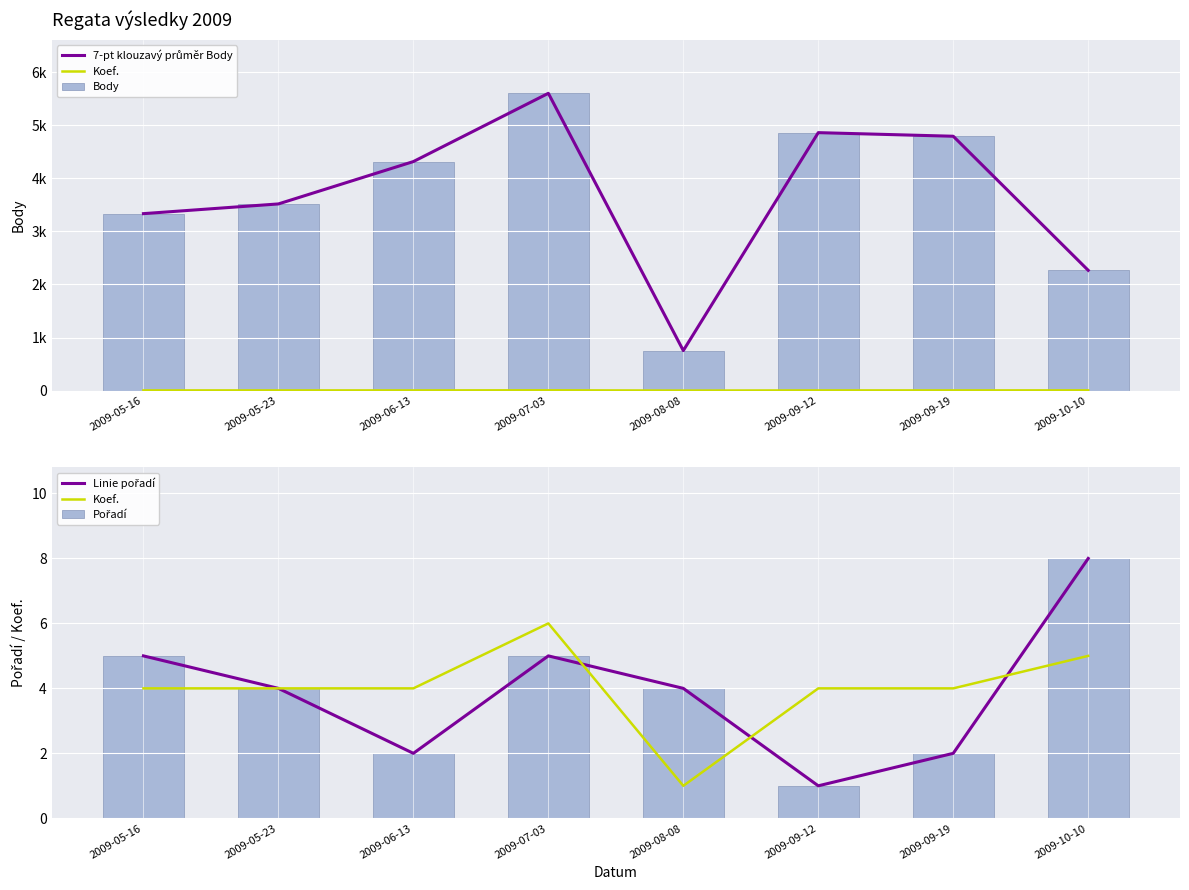

What is the label of the 7th bar from the right?

2009-05-23